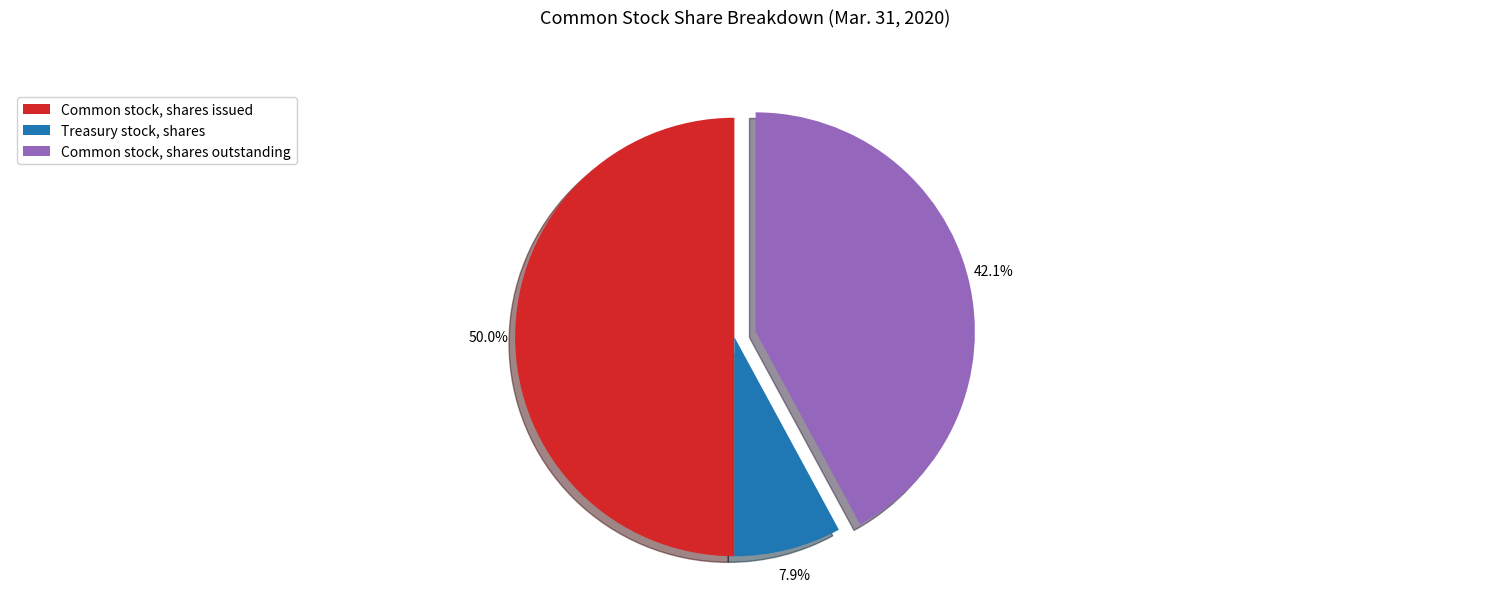

Which has a higher value, Common stock, shares outstanding or Common stock, shares issued?

Common stock, shares issued